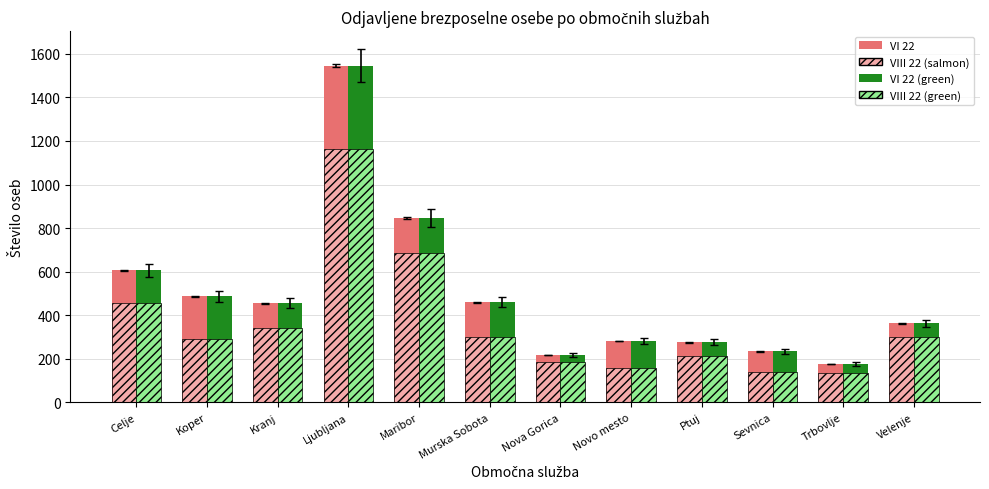

At which category is the sum across all series the highest?

Ljubljana